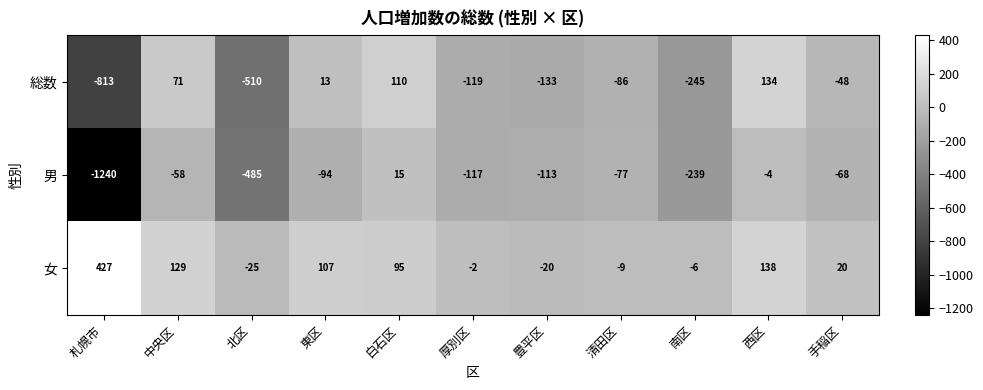

Which series changed the most between 中央区 and 北区?

総数